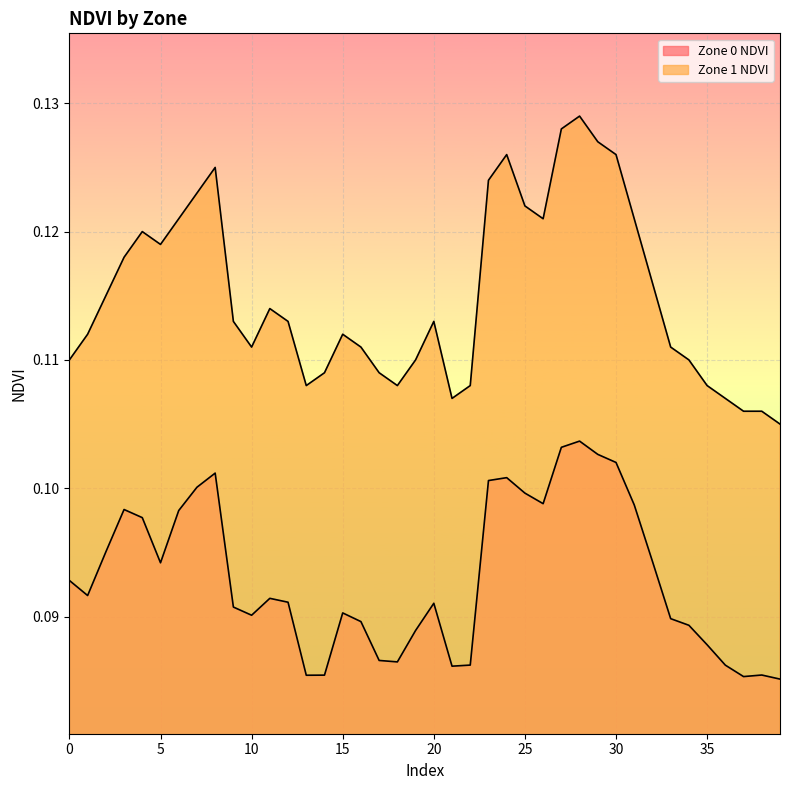

True or false: Zone 0 NDVI and Zone 1 NDVI cross at least once.

False